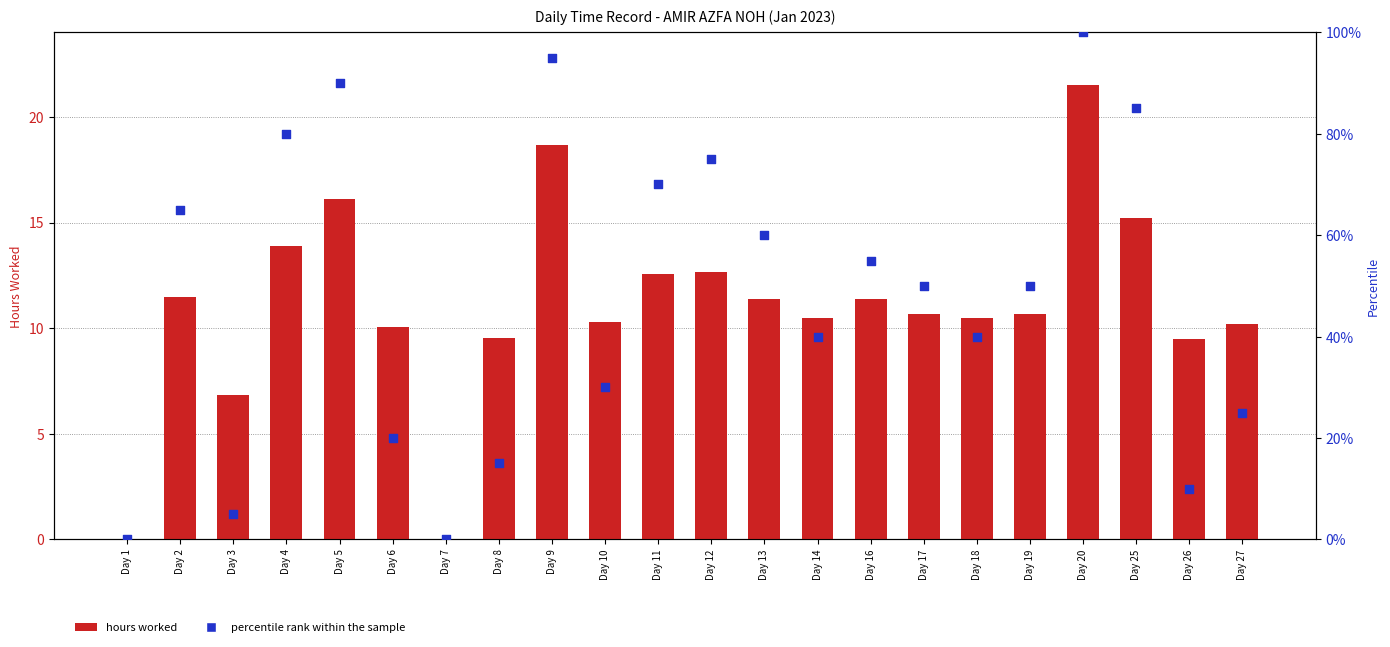

Which series reaches the minimum Y coordinate?

hours worked